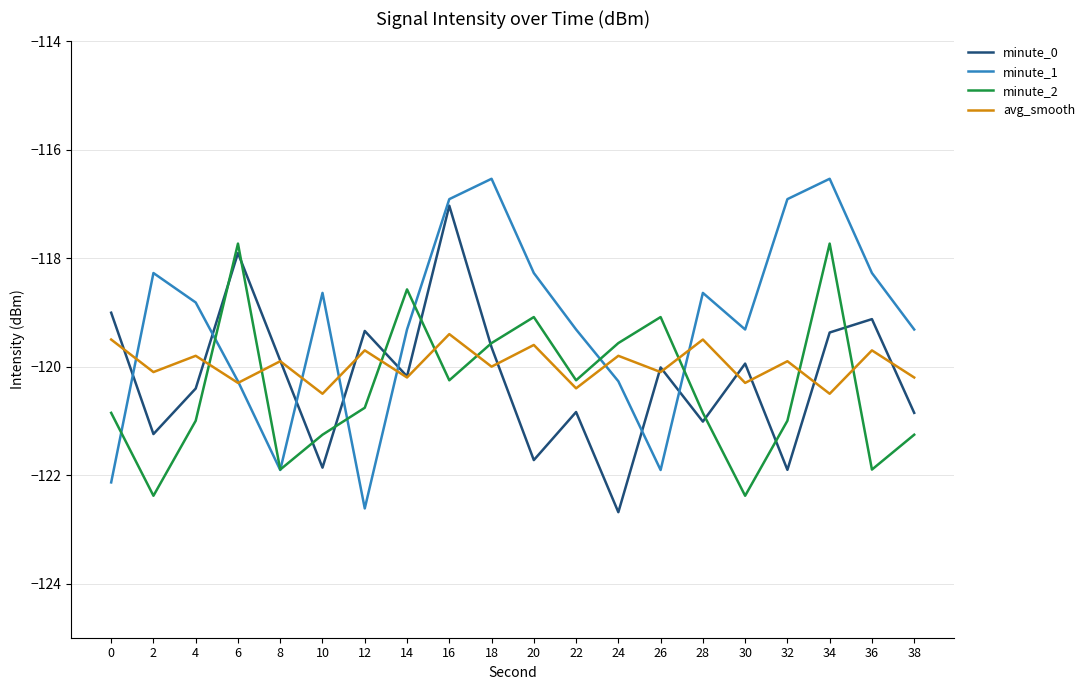

What is the sum of all avg_smooth values?

-2399.4